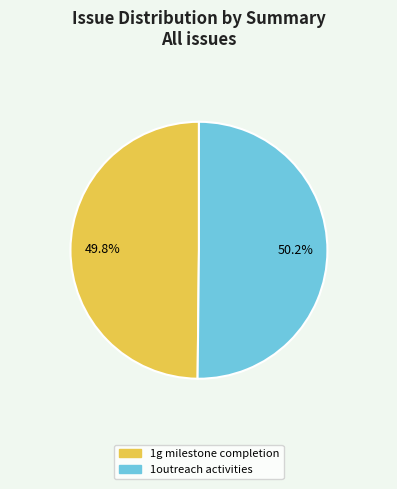

Does any single category account for the majority?

Yes